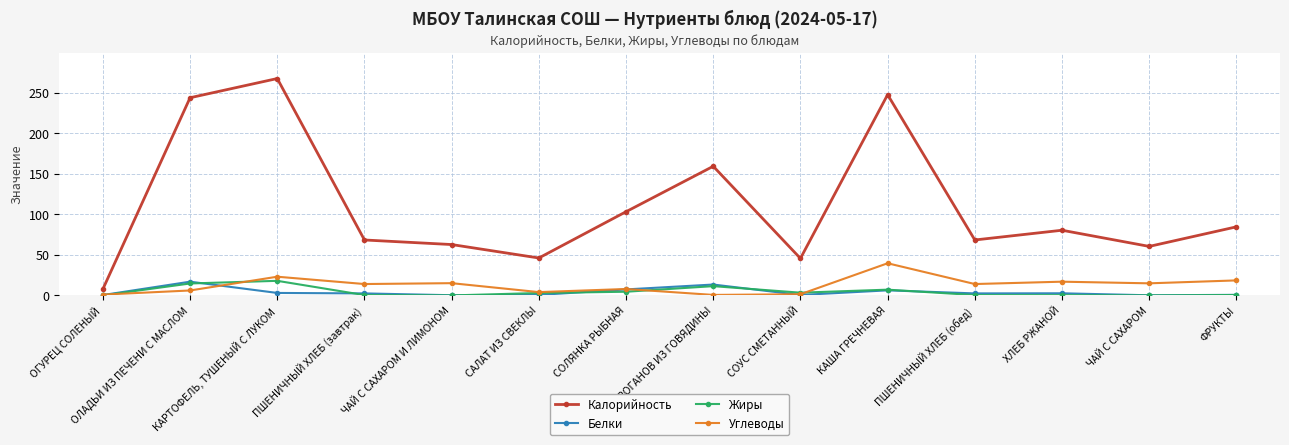

True or false: Белки has more than 0 interior local peaks.

True